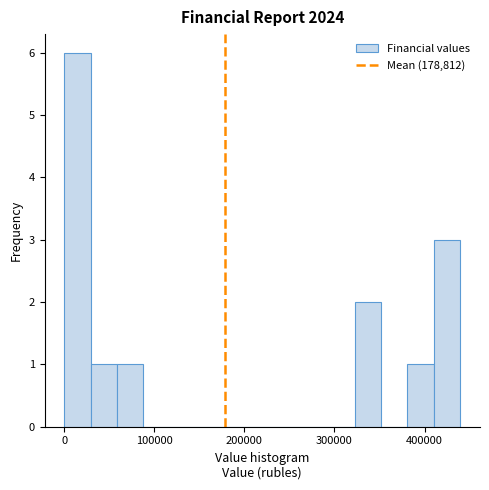

Around what value on the x-axis is the tallest bar? Give the approximate position of its centre, as read against the axis.

10000